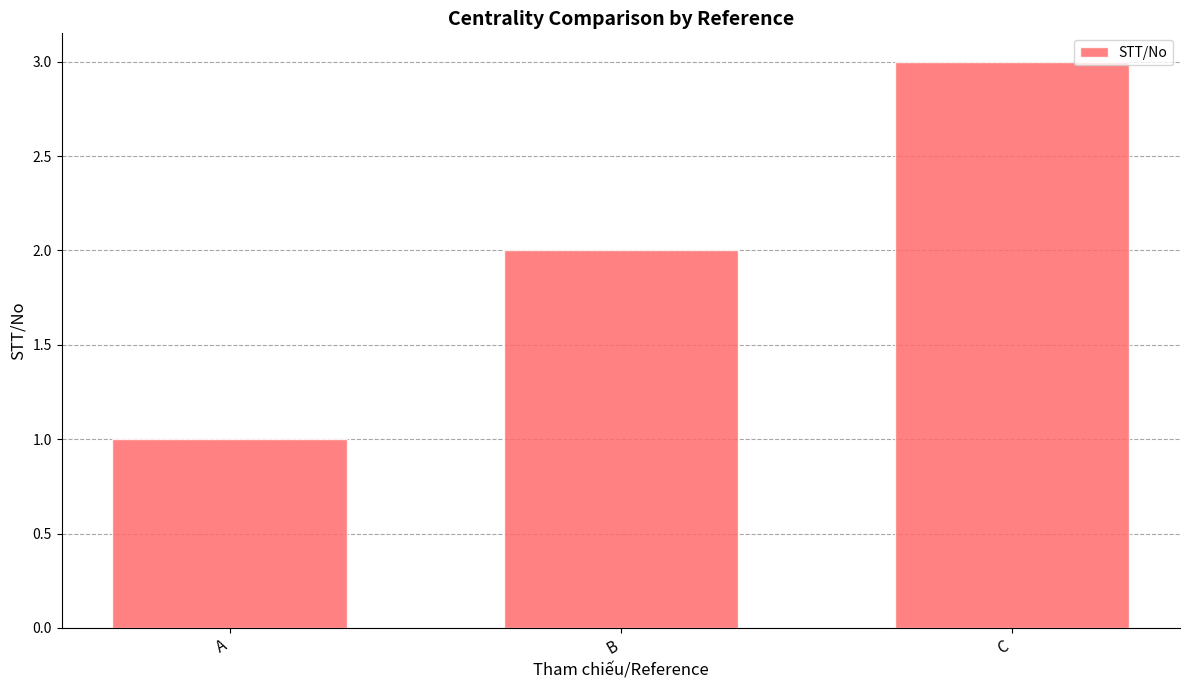

True or false: the data shows 2 at A.

False